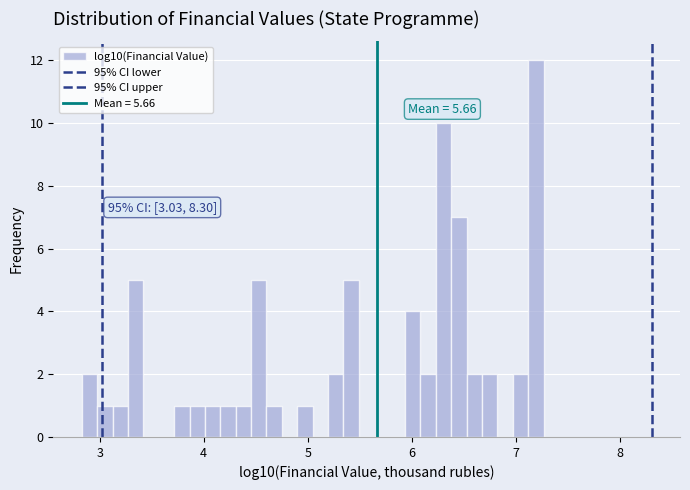

Read against the x-axis, roughly where is the centre of the tallest bar?

7.2